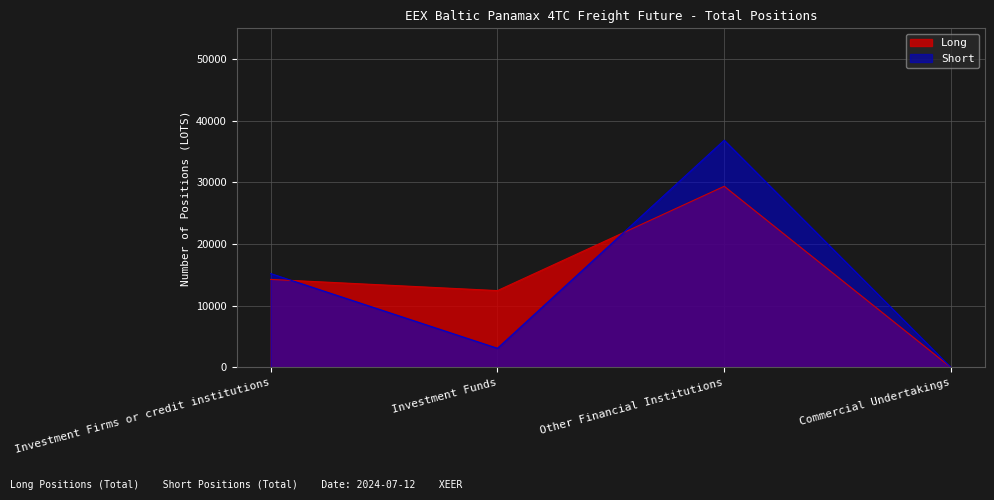

What is the average value of the Short series?

13799.7